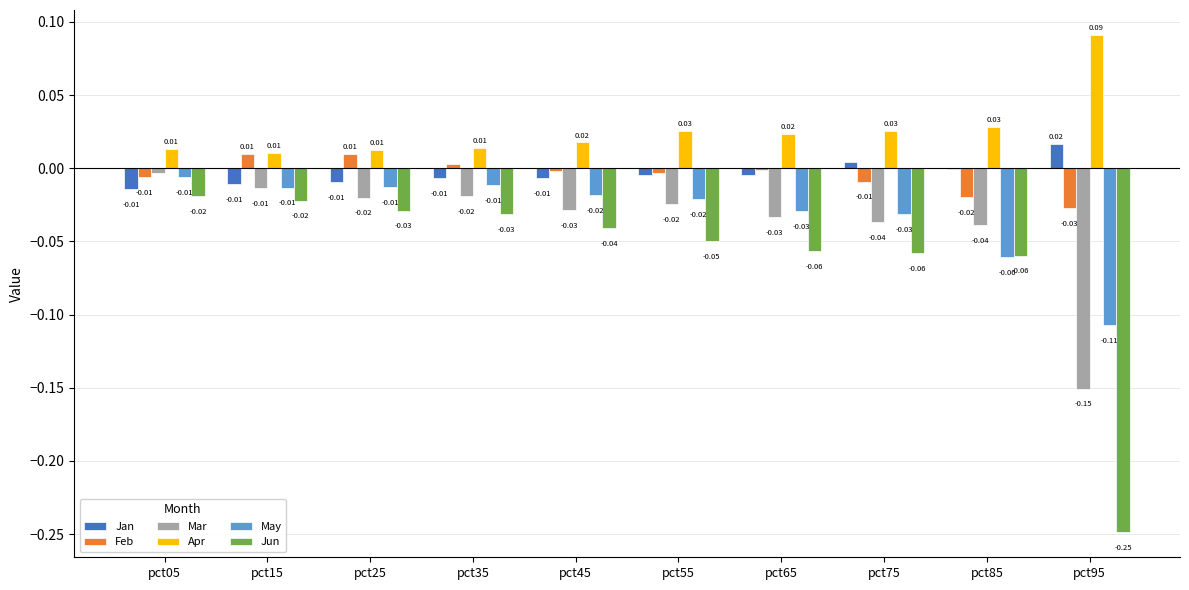

True or false: May has a value of -0.1 at pct75.

False